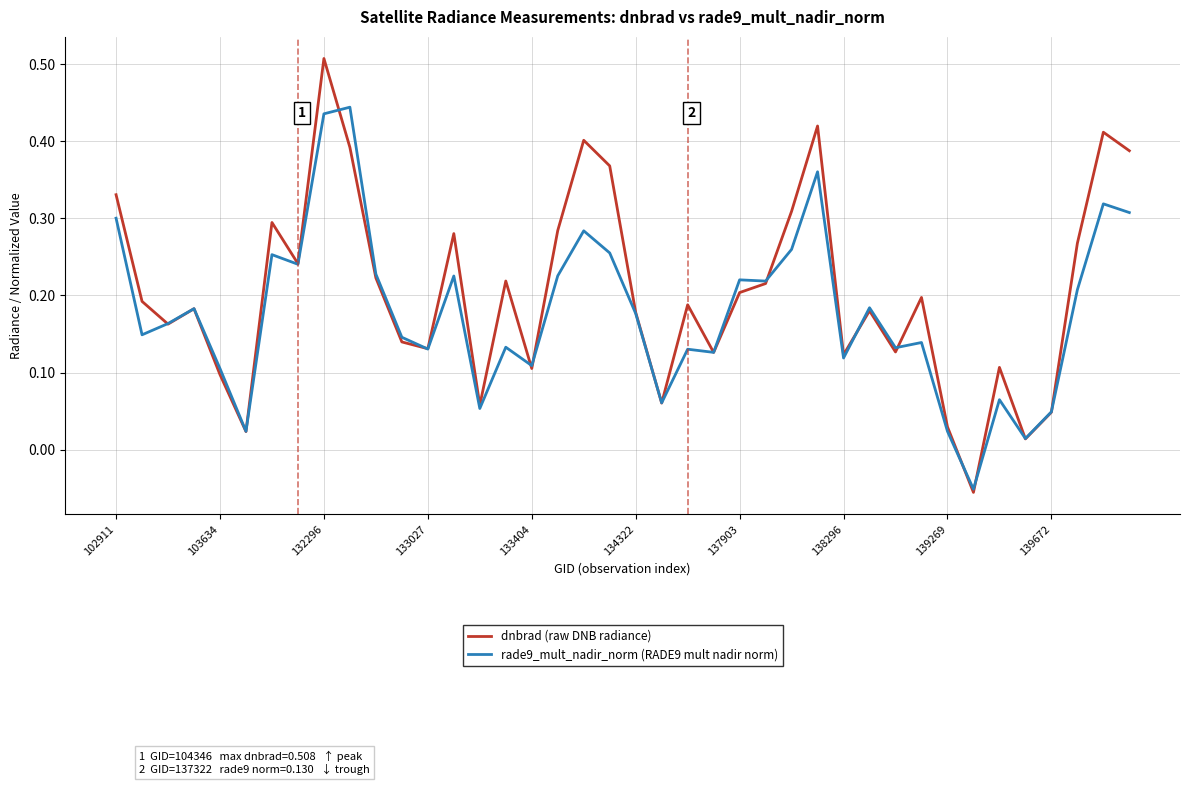

Which series has the largest range (max minus min)?

dnbrad (raw DNB radiance)